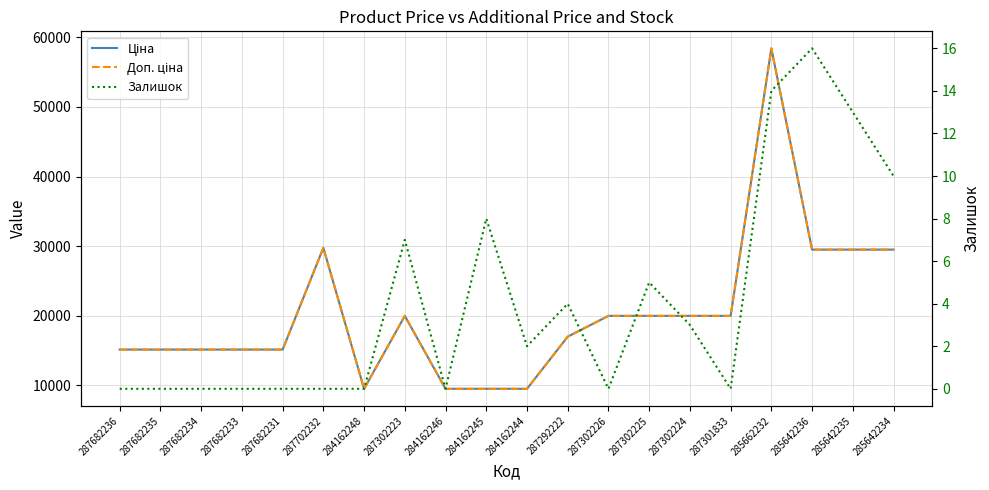

How many interior local peaks does the Ціна series have?

3